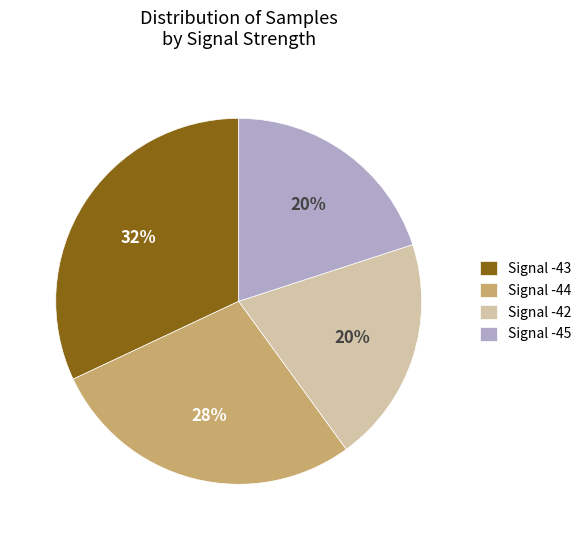

Do Signal -42 and Signal -43 together represent more than half of the pie?

Yes